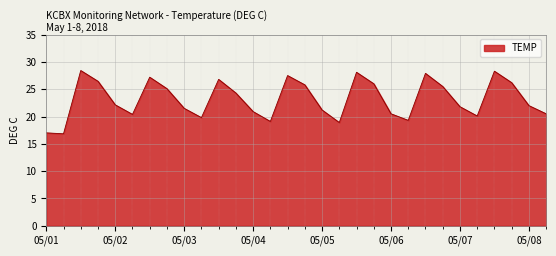

What is the maximum value shown in the chart?

28.4